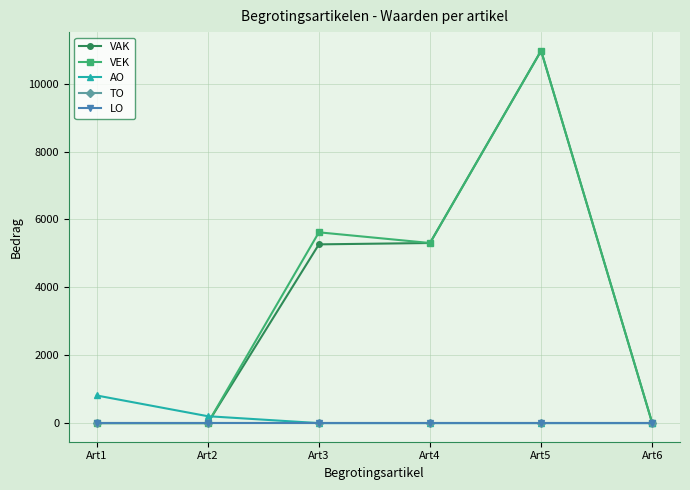

Is this an area chart (filled region under the line)?

No